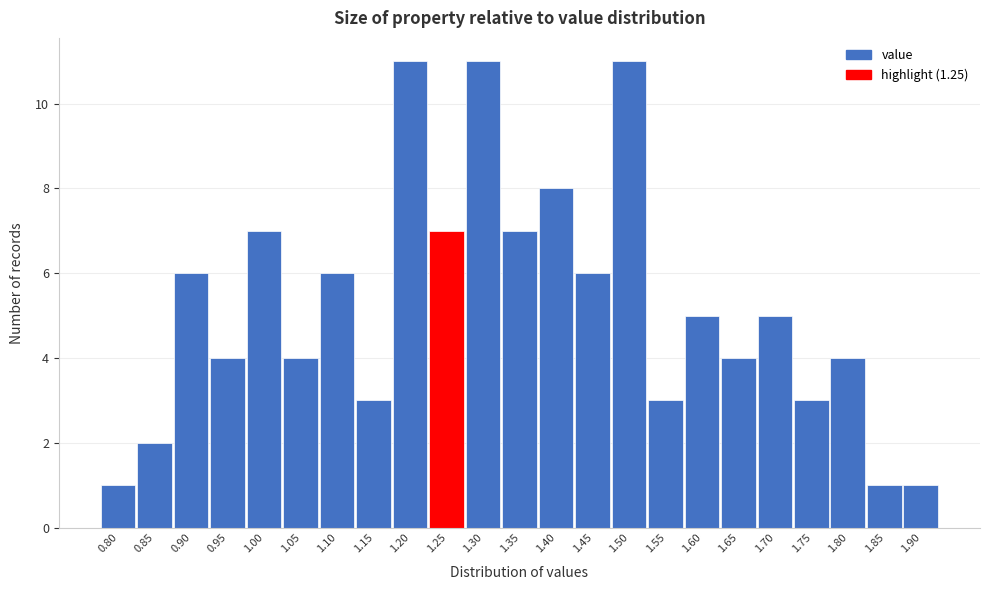

Reading right to left, what are all the values shown in this chart?

1.90=1	1.85=1	1.80=4	1.75=3	1.70=5	1.65=4	1.60=5	1.55=3	1.50=11	1.45=6	1.40=8	1.35=7	1.30=11	1.25=7	1.20=11	1.15=3	1.10=6	1.05=4	1.00=7	0.95=4	0.90=6	0.85=2	0.80=1